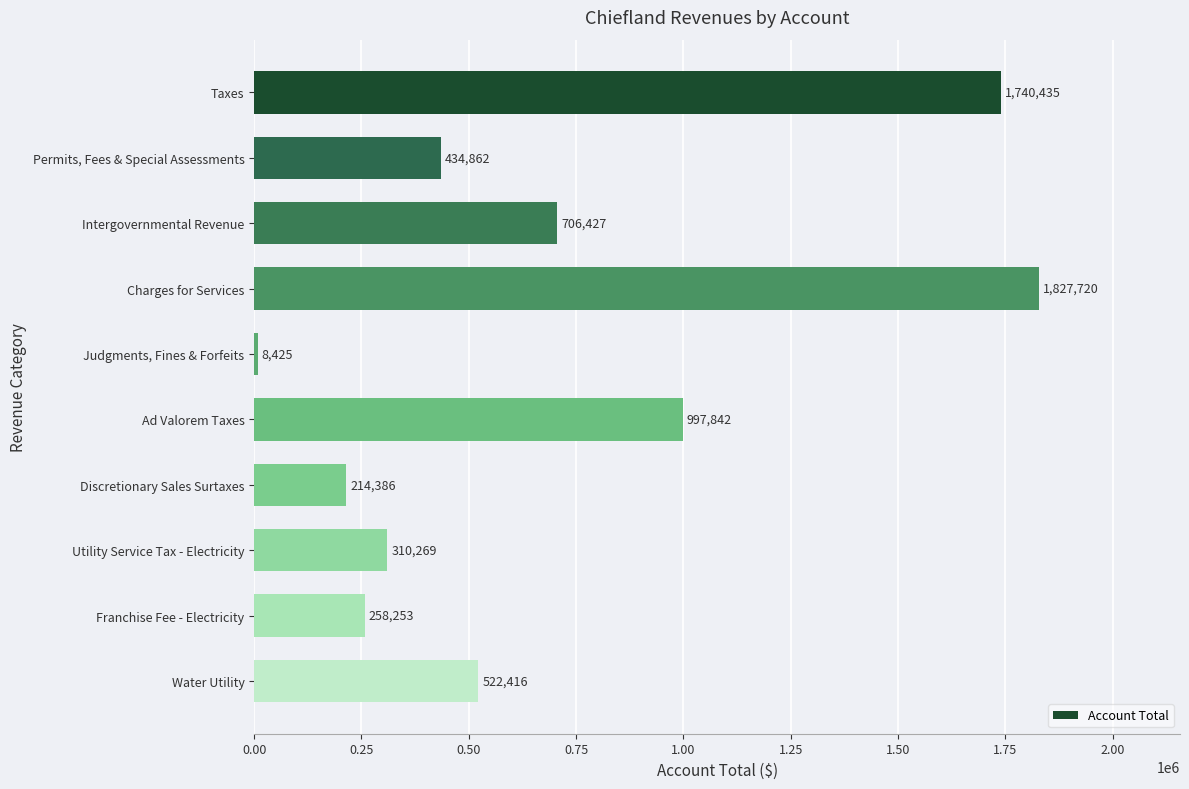

What is the difference between the maximum and minimum values?

1819295